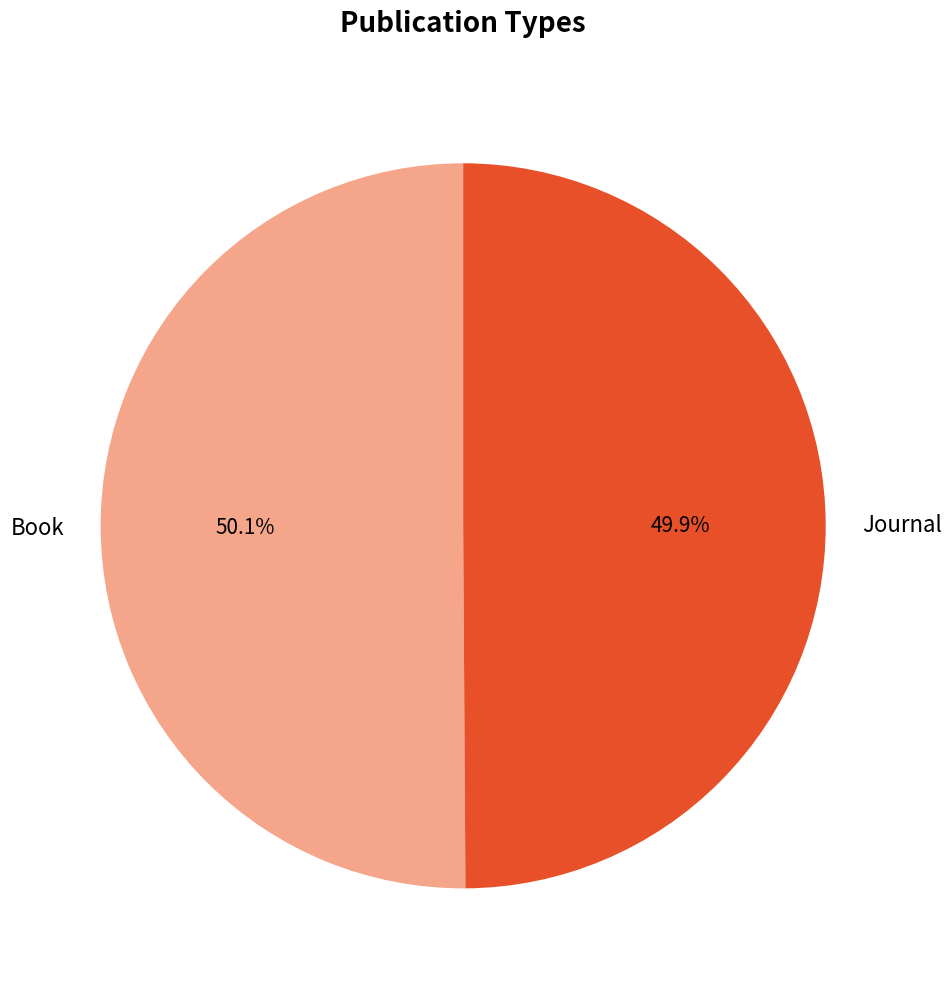

Is there any slice that represents more than half of the pie?

Yes